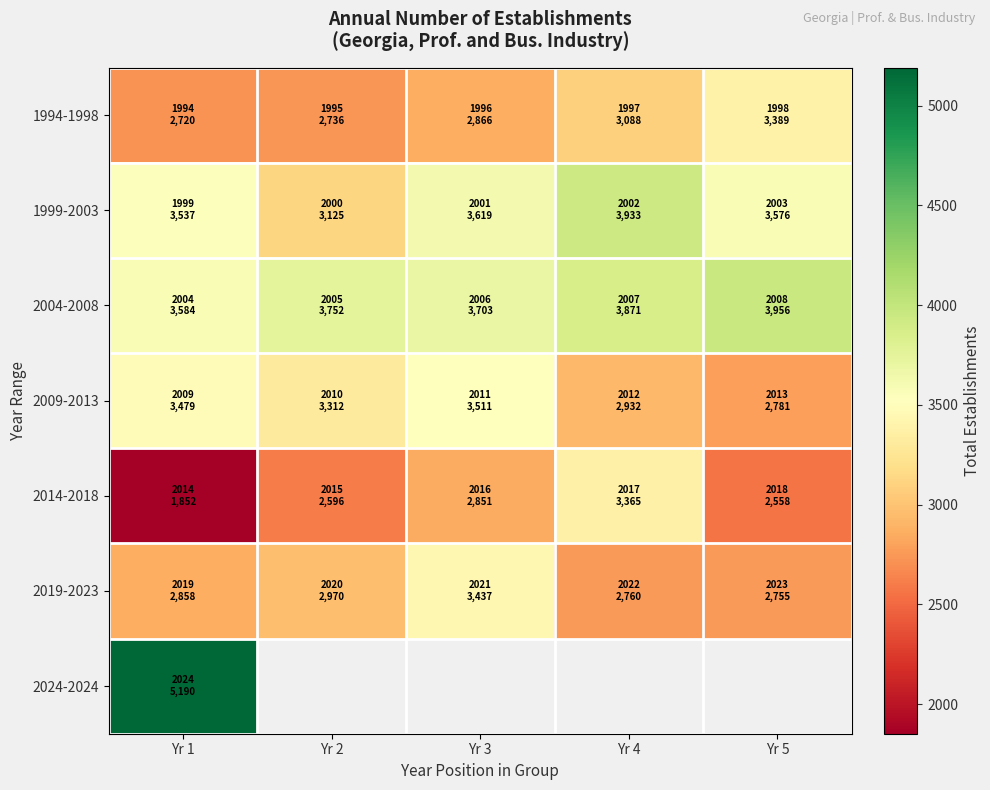

How many distinct data groups are displayed?

7